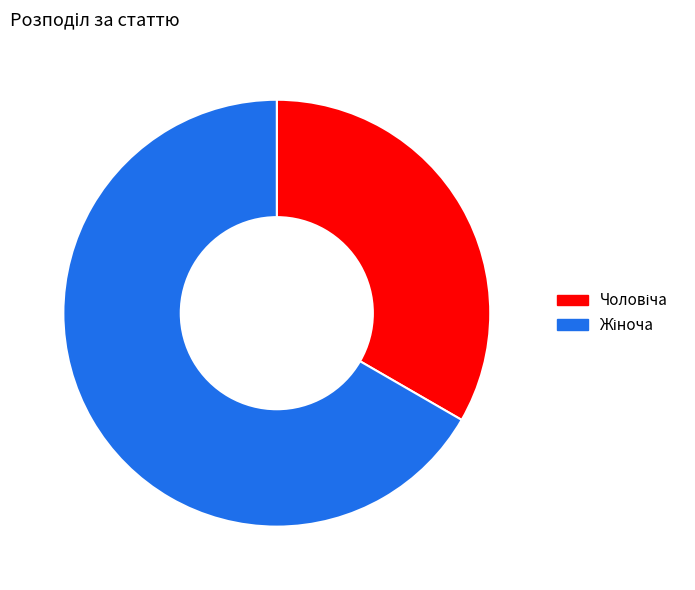

Does any single category account for the majority?

Yes